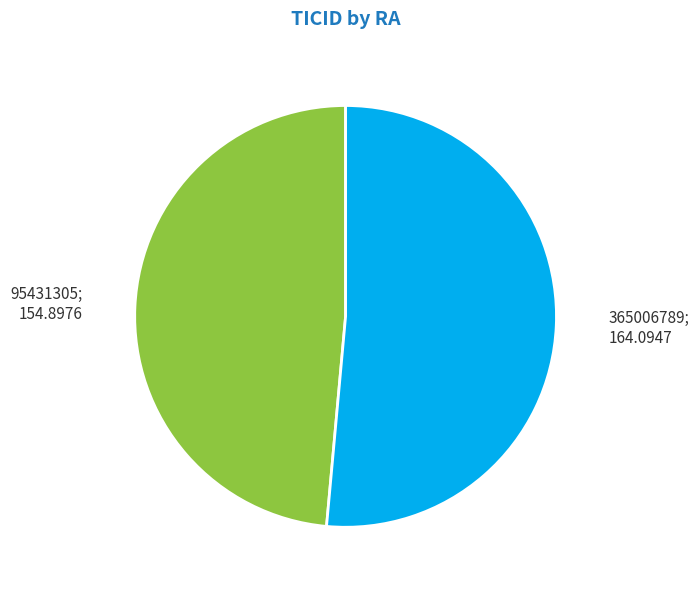

Rank the categories by value from lowest to highest.

95431305, 365006789